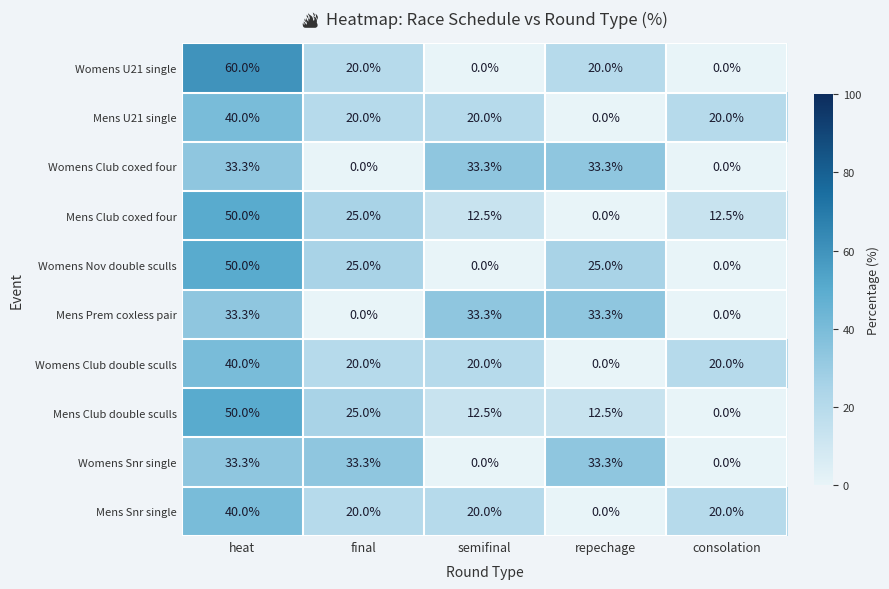

Read the Mens Club double sculls value at heat.

50.0